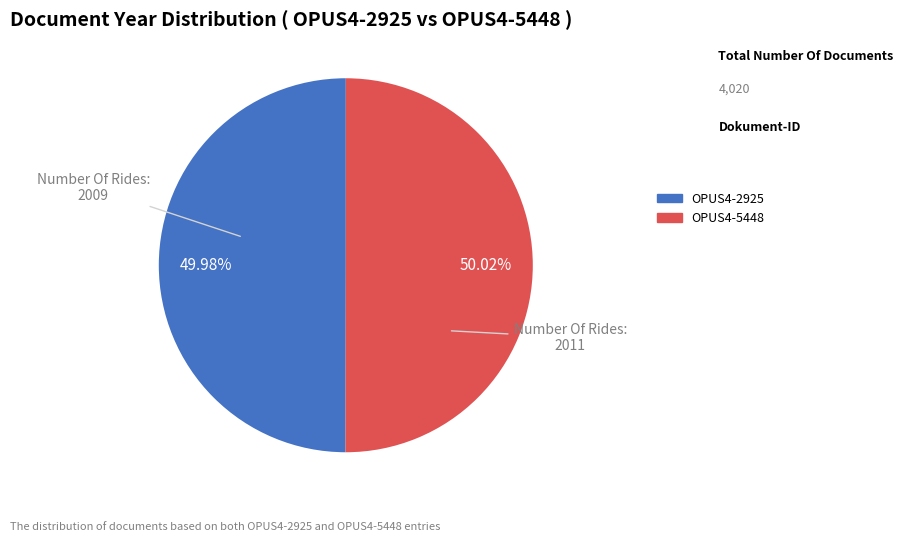

The OPUS4-2925 slice represents 50% of the pie. True or false?

True